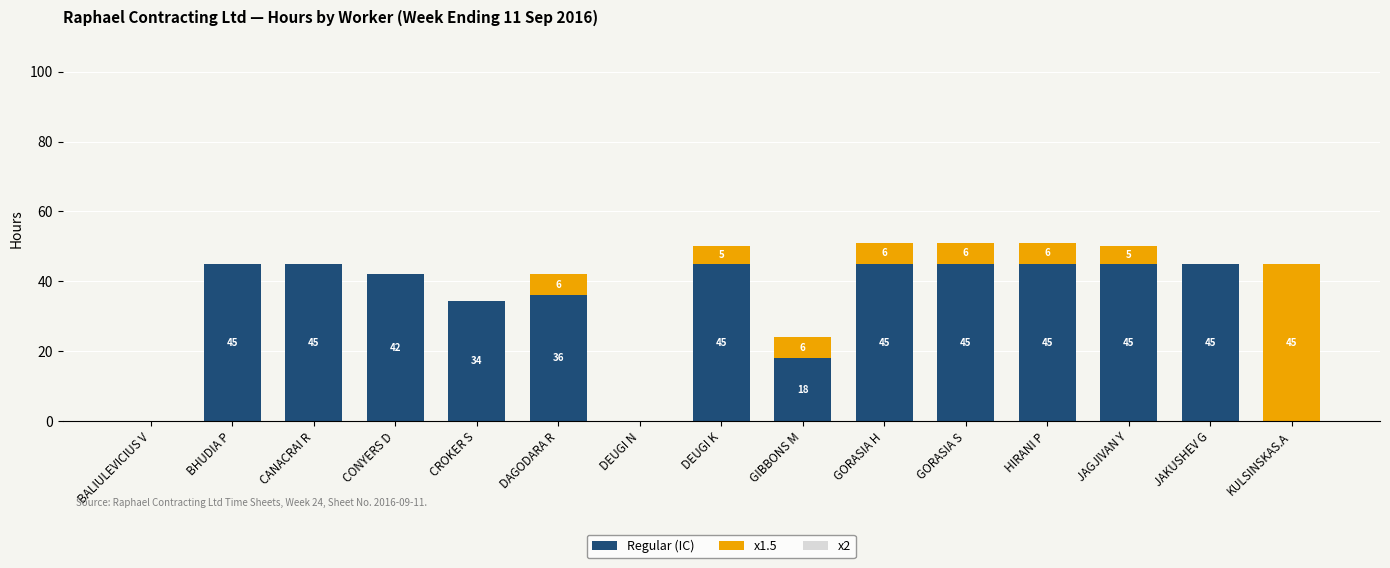

Is it true that Regular (IC) equals 74.1 at BHUDIA P?

False